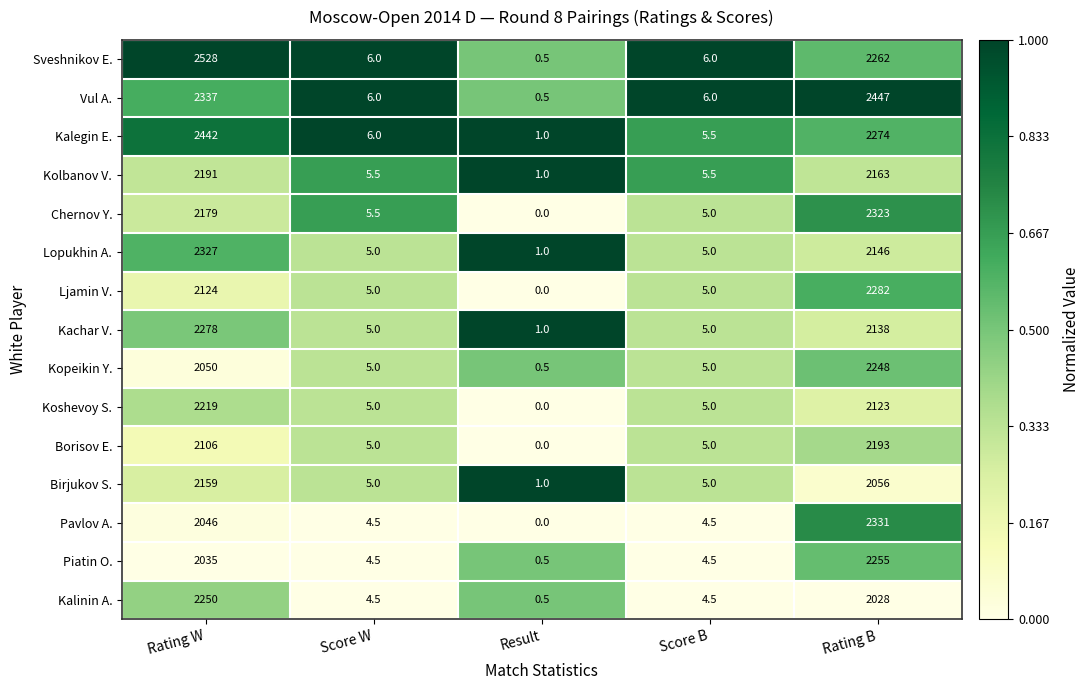

List the series in order of their peak value, lowest first.

Birjukov S., Kolbanov V., Borisov E., Koshevoy S., Kopeikin Y., Kalinin A., Piatin O., Kachar V., Ljamin V., Chernov Y., Lopukhin A., Pavlov A., Kalegin E., Vul A., Sveshnikov E.